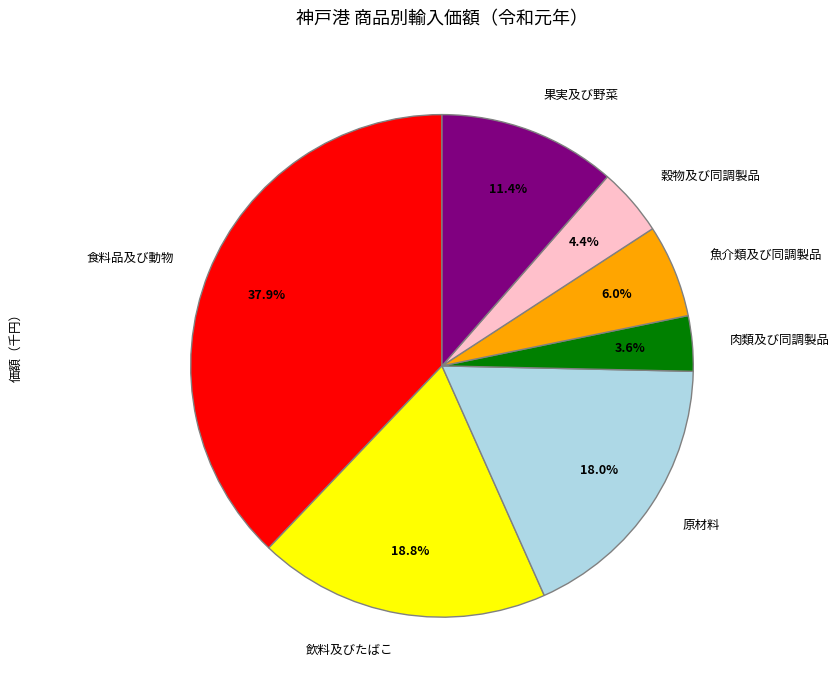

What is the ratio of the value at 果実及び野菜 to the value at 原材料?

0.6